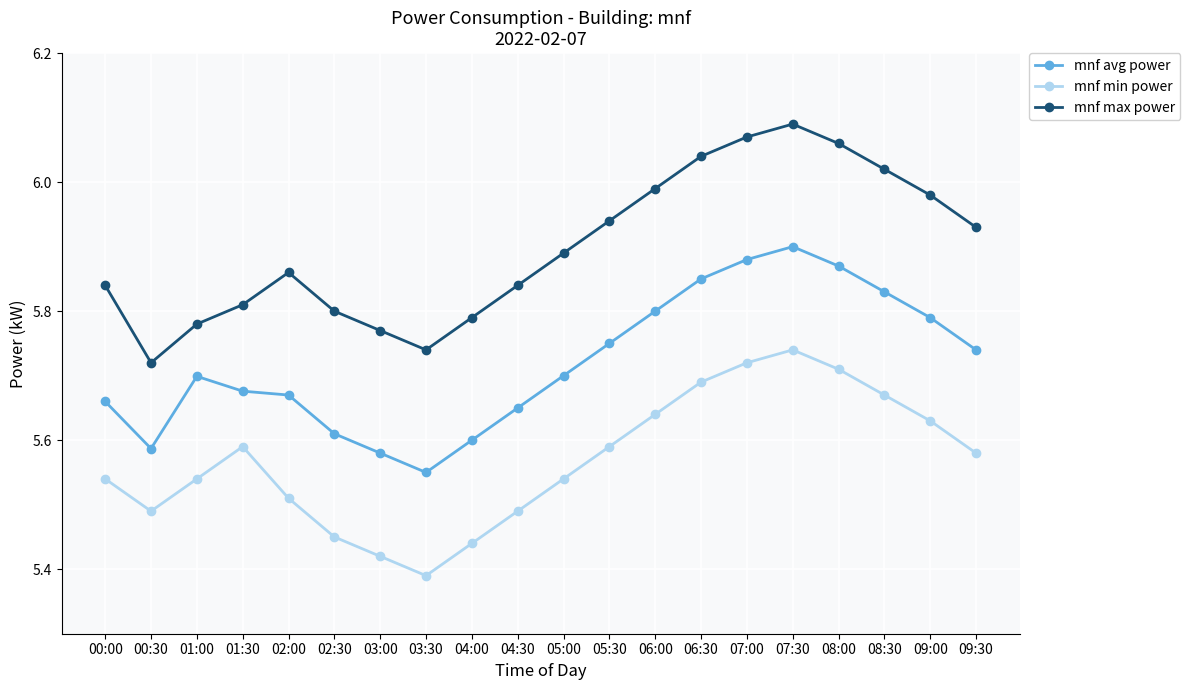

Rank the series by their maximum value, from highest to lowest.

mnf max power, mnf avg power, mnf min power